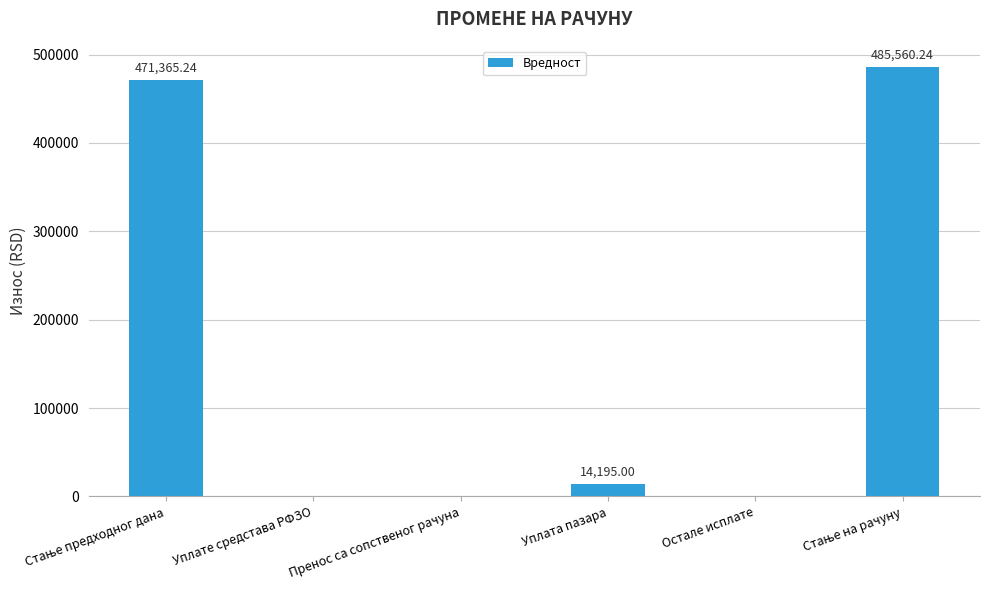

What is the maximum value shown in the chart?

485560.2